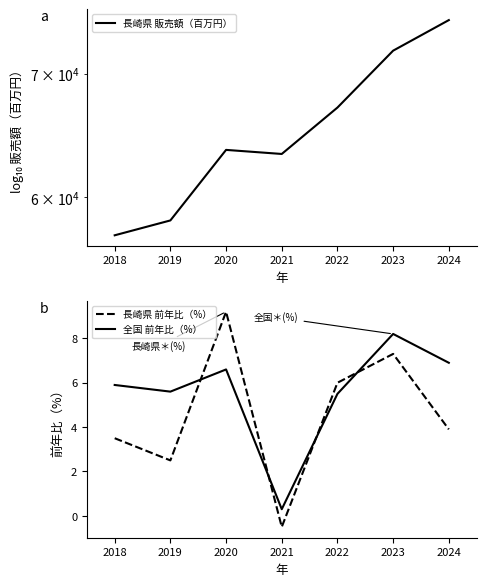

How many lines are shown in the chart?

3